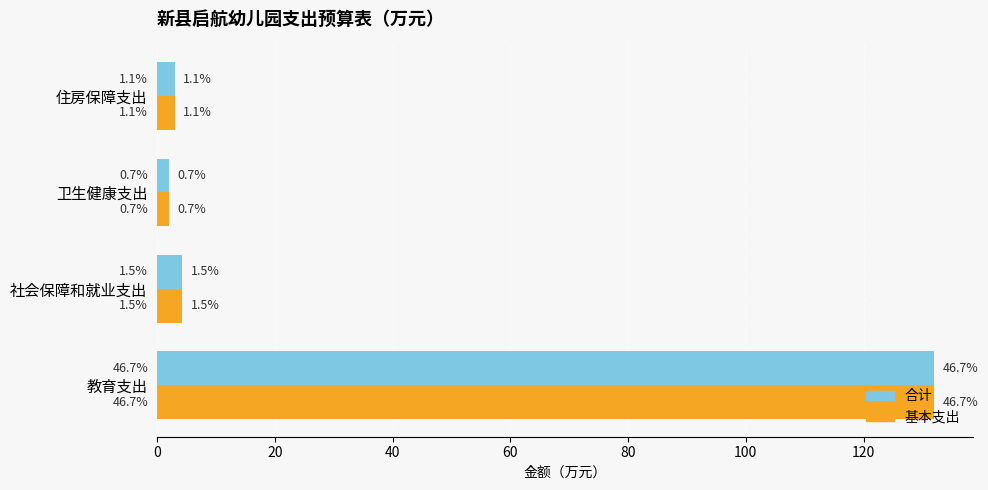

What are all the series names shown in the legend?

合计, 基本支出